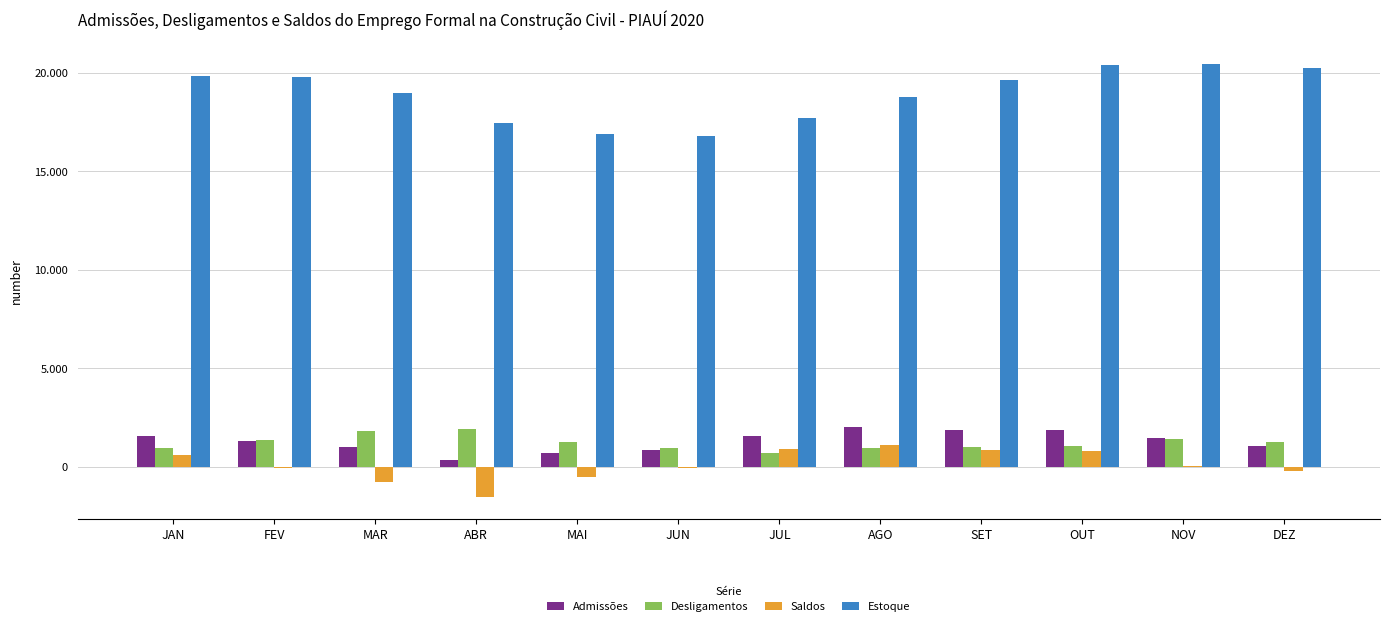

Are the bars horizontal?

No